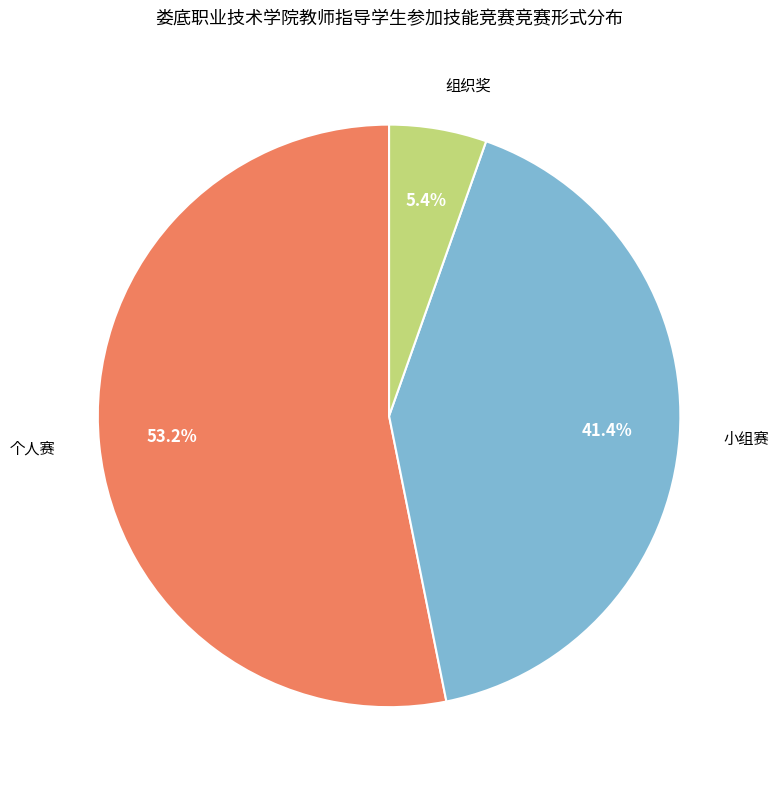

Does 组织奖 account for over 50% of the chart?

No